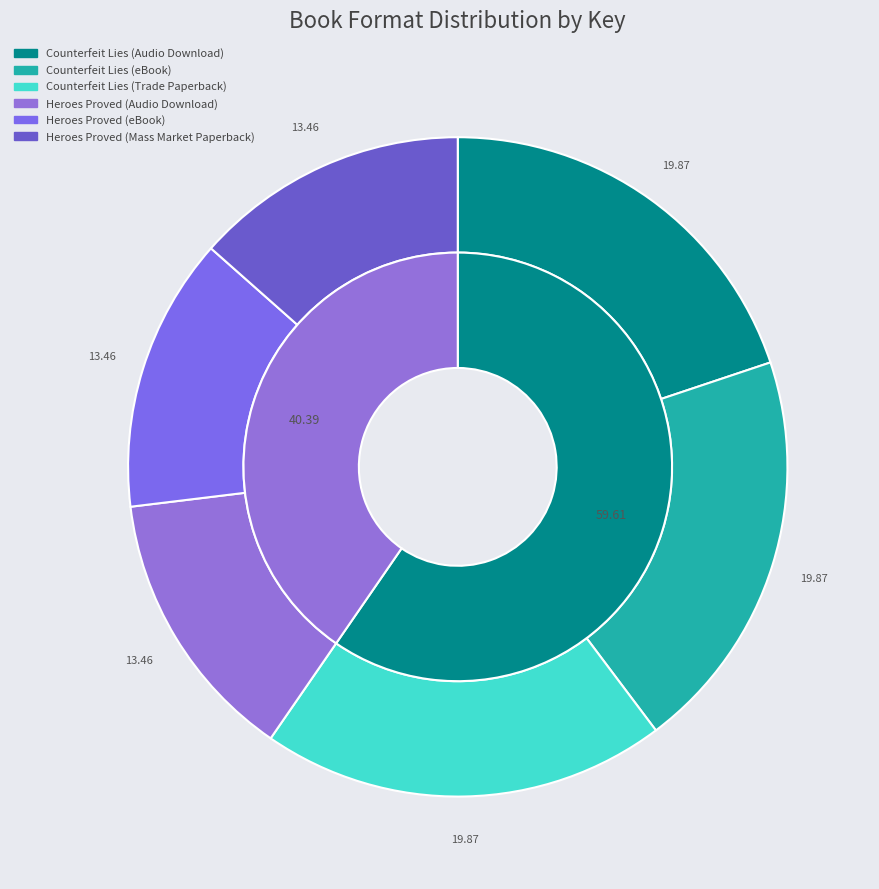

Does Counterfeit Lies (Trade Paperback) represent more than half of the total?

No